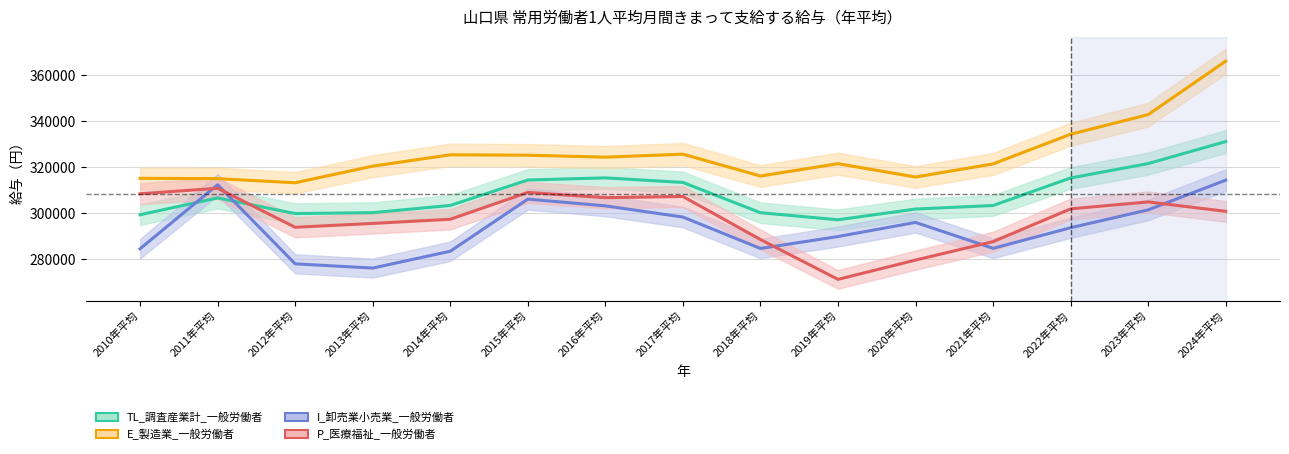

True or false: E_製造業_一般労働者 and I_卸売業小売業_一般労働者 intersect in this chart.

False